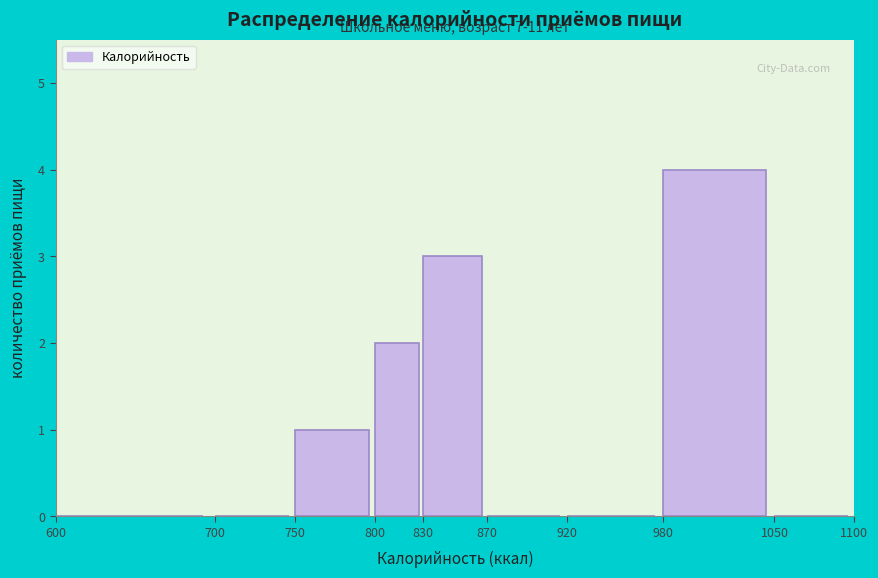

Which range on the x-axis has the tallest bar?

980 to 1050